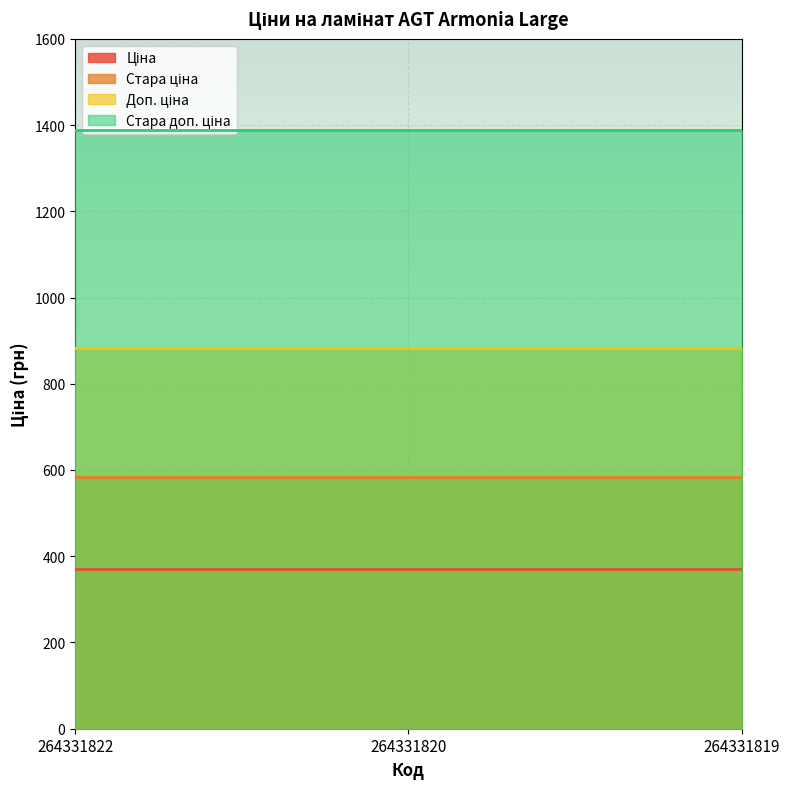

What is the sum of all Ціна values?

1114.2